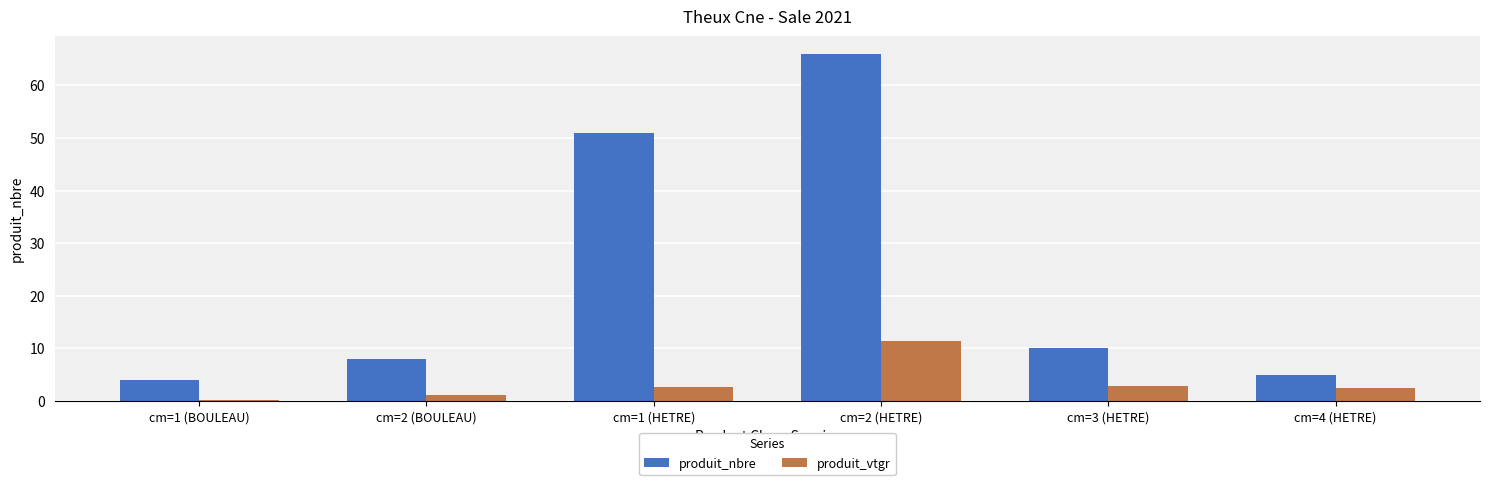

What is the label of the 5th bar from the left?

cm=3 (HETRE)